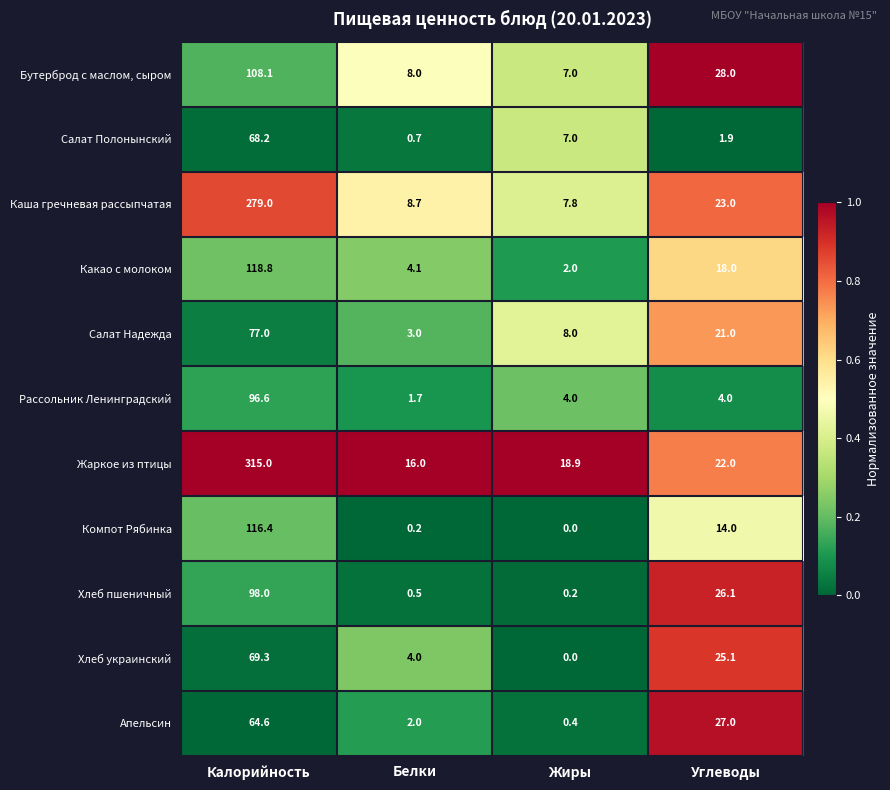

At how many categories does at least one series exceed 0?

4